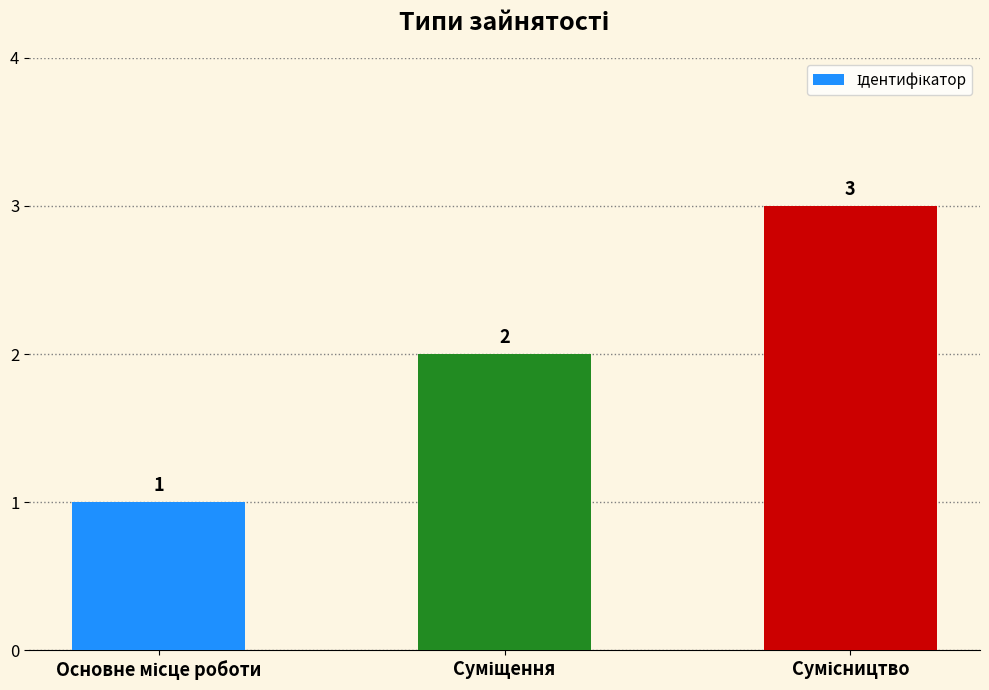

What is the value of the 2nd bar from the left?

2